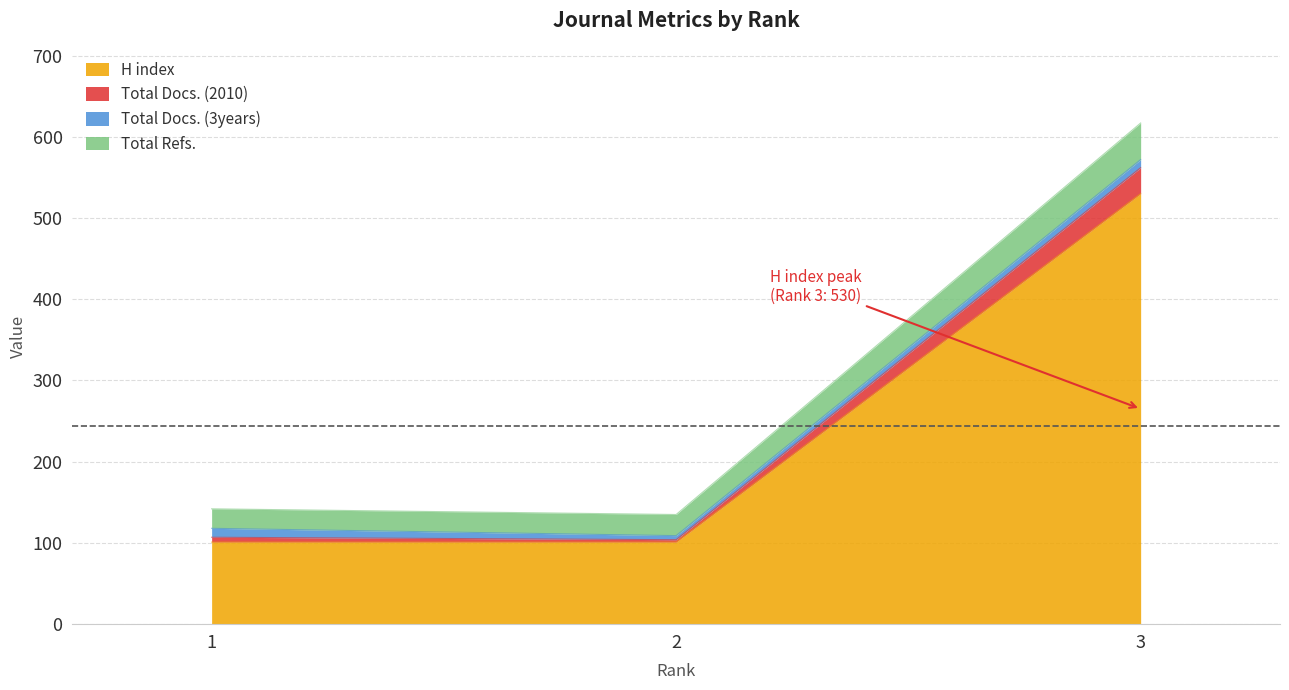

How many lines are shown in the chart?

4